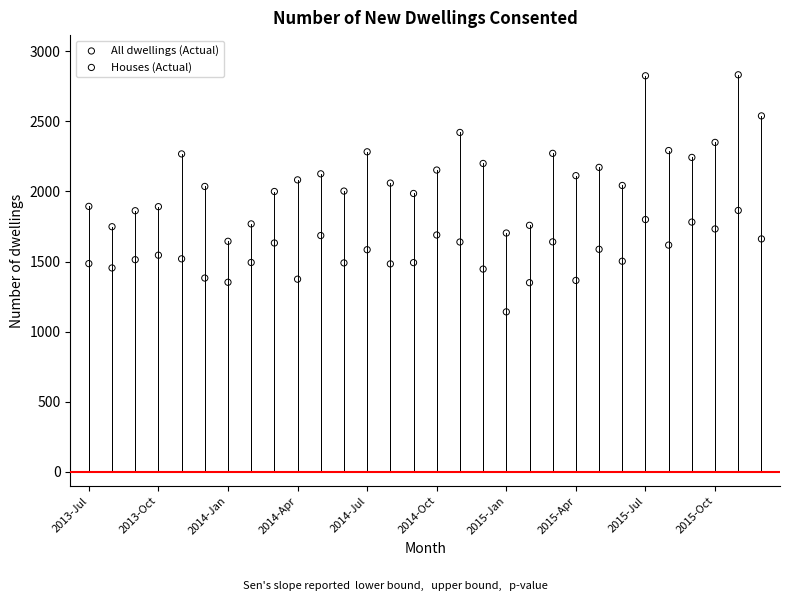

Which series has the largest Y range (max minus min)?

All dwellings (Actual)